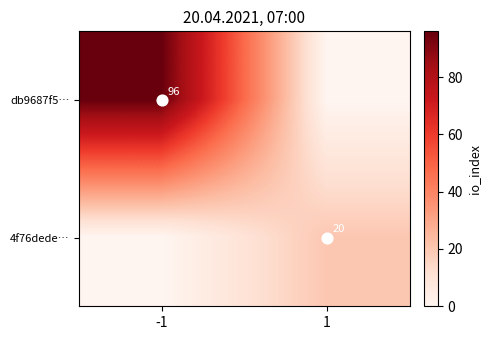

What is the sum of all db9687f5… values?

96